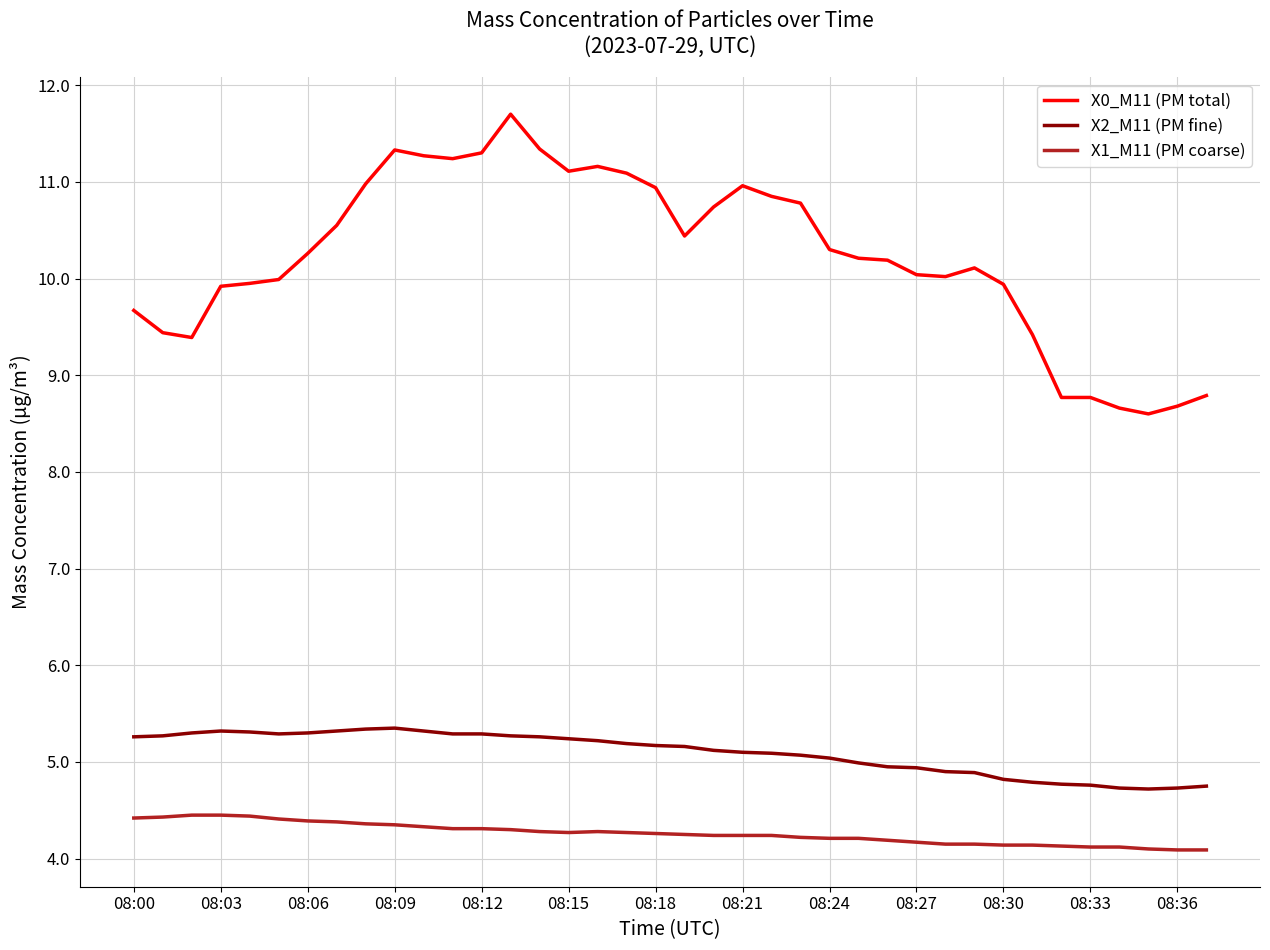

Which series has the largest range (max minus min)?

X0_M11 (PM total)